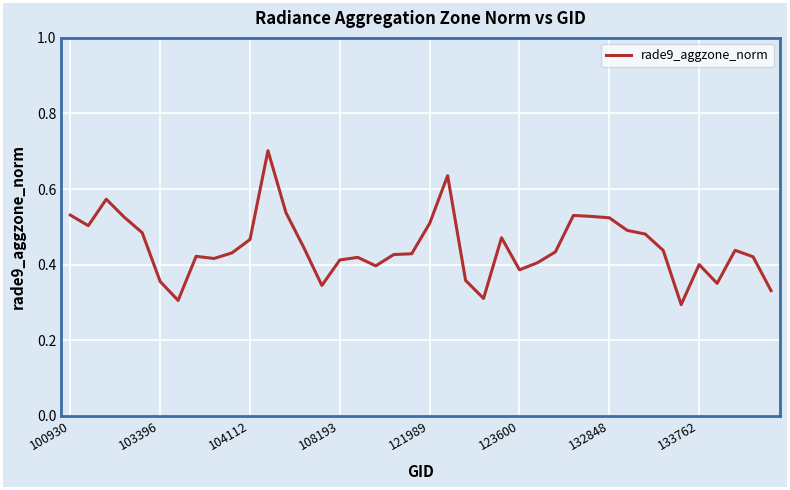

What is the greatest value displayed?

0.7